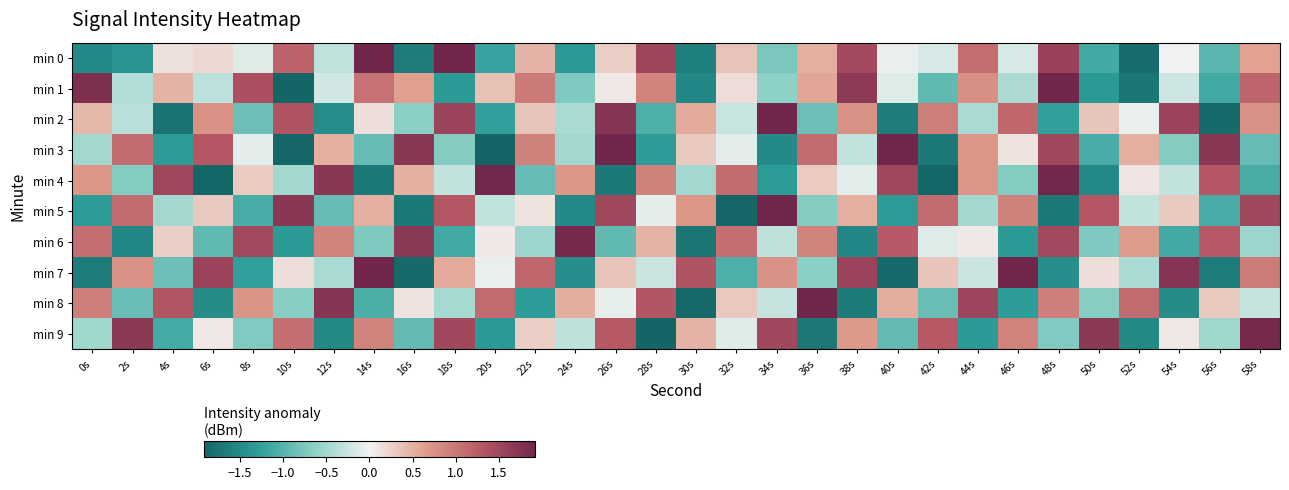

What is the greatest value displayed?

2.7